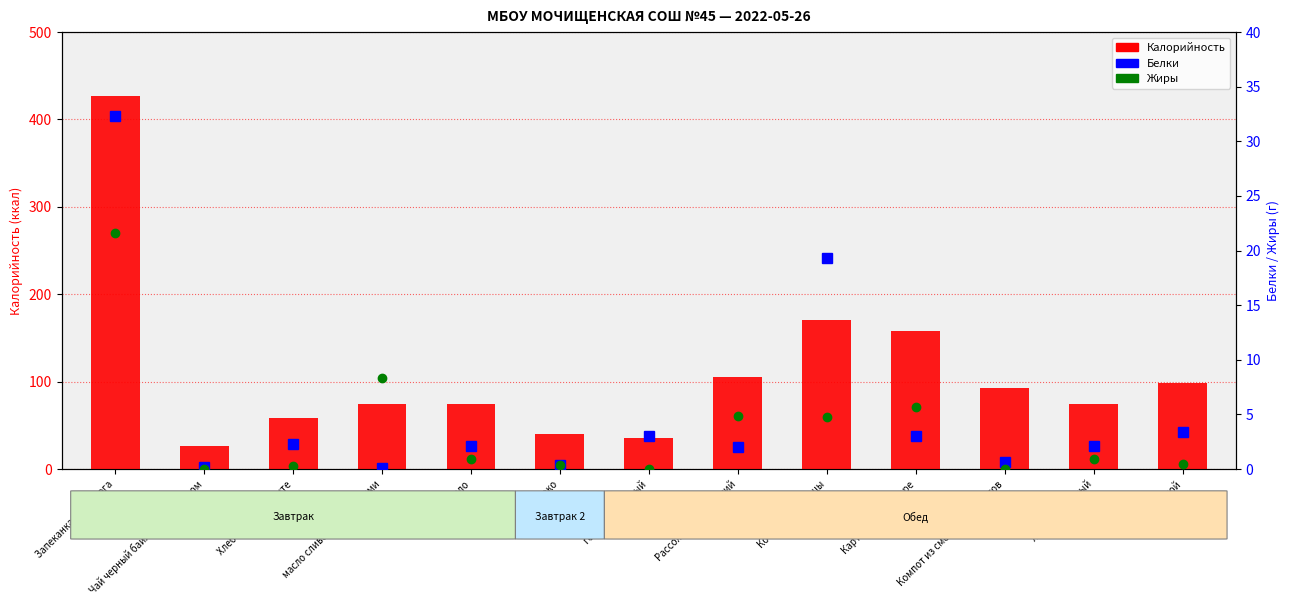

Rank the series by their maximum value, from lowest to highest.

Жиры, Белки, Калорийность